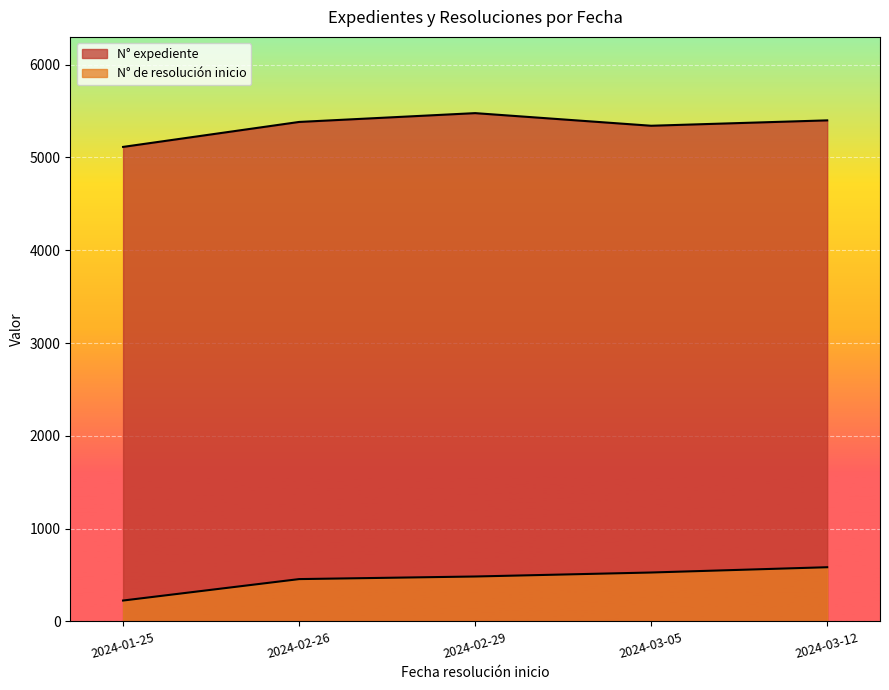

List the labels in order of value, largest first.

2024-03-12, 2024-03-05, 2024-02-29, 2024-02-26, 2024-01-25